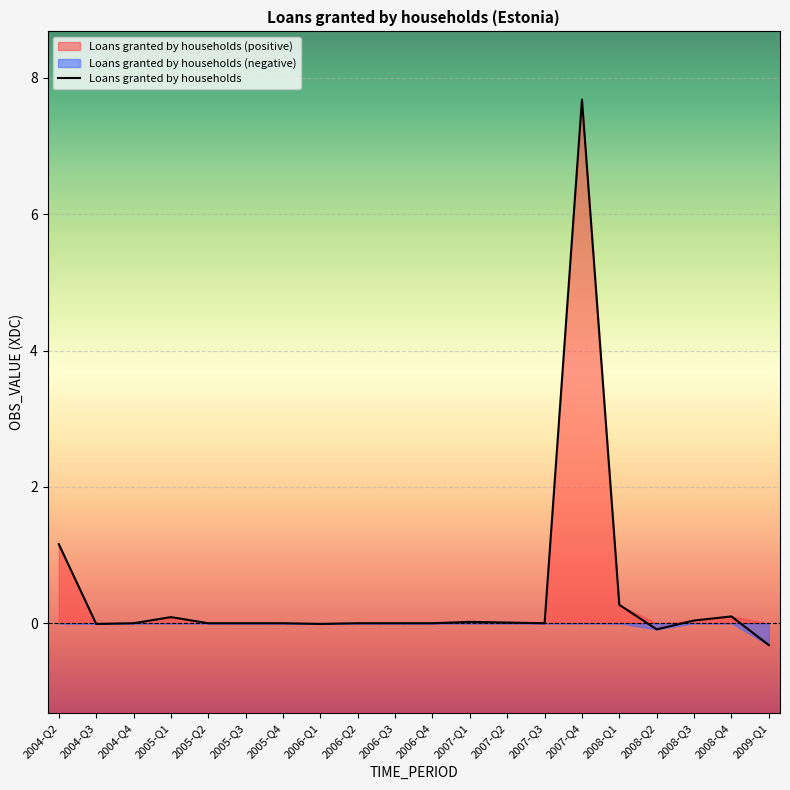

What is the label of the 15th point from the left?

2007-Q4